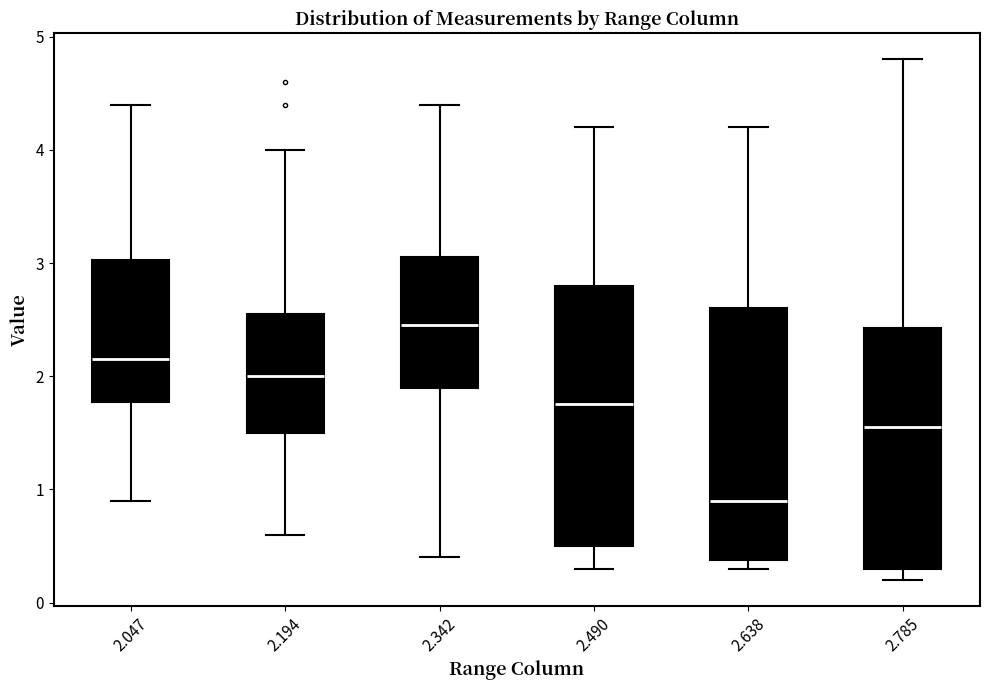

Reading left to right, read every box against the y-axis: the position of its median line, the range the box covers, and the ends of its whiskers. The values are not printed on the chart, so give them approximately, as read against the axis.

2.047: median 2.2, box 1.8 to 3.0, whiskers 0.9 to 4.4
2.194: median 2.0, box 1.5 to 2.6, whiskers 0.6 to 4.0
2.342: median 2.5, box 1.9 to 3.1, whiskers 0.4 to 4.4
2.490: median 1.8, box 0.5 to 2.8, whiskers 0.3 to 4.2
2.638: median 0.9, box 0.4 to 2.6, whiskers 0.3 to 4.2
2.785: median 1.6, box 0.3 to 2.4, whiskers 0.2 to 4.8